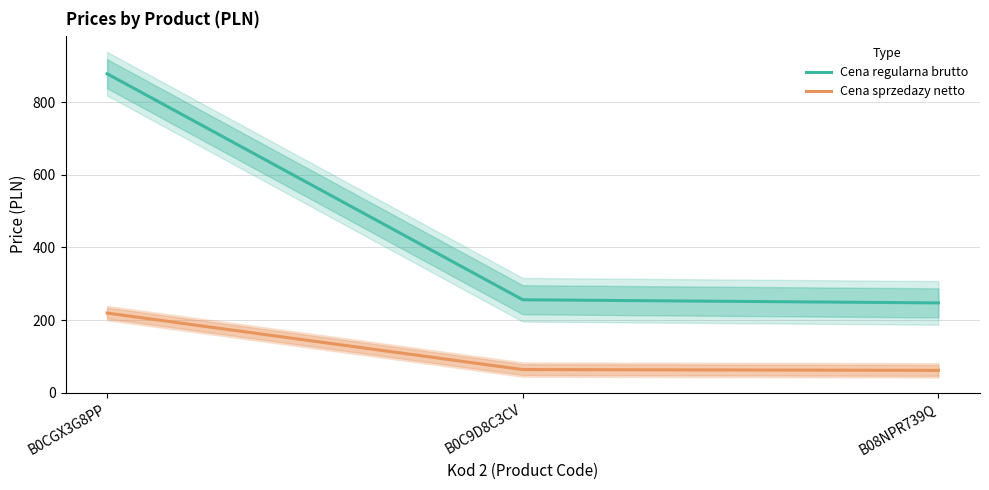

What is the sum of the Cena regularna brutto values at B08NPR739Q and B0CGX3G8PP?

1125.2